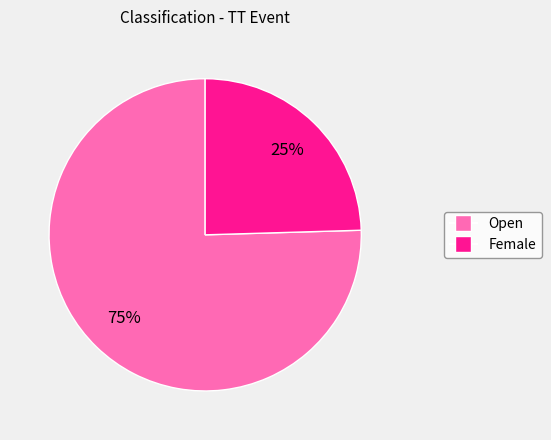

What is the majority slice?

Open